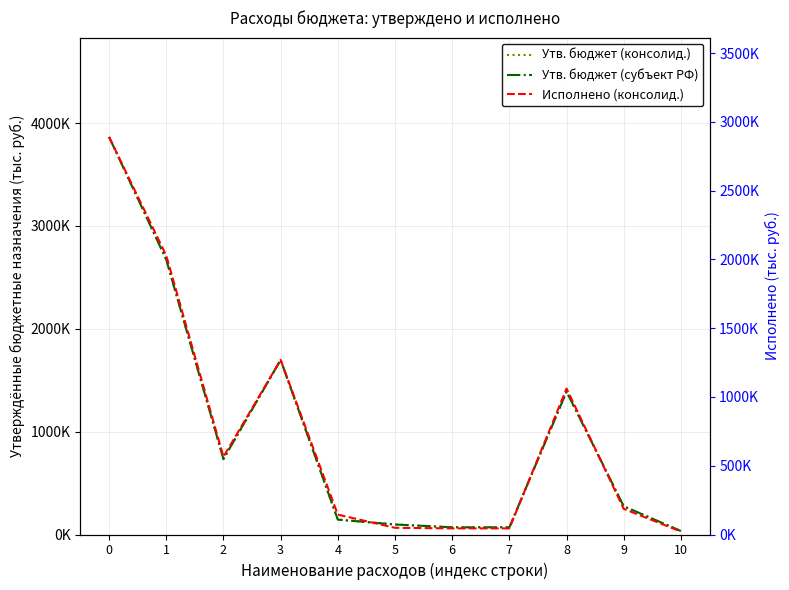

What is the value of the Утв. бюджет (консолид.) point at the 11th from the left?

33700.0